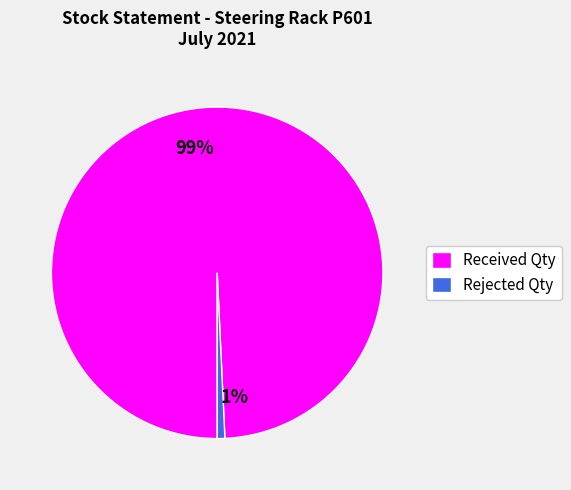

To the nearest percent, what percentage of the pie is Received Qty?

99%